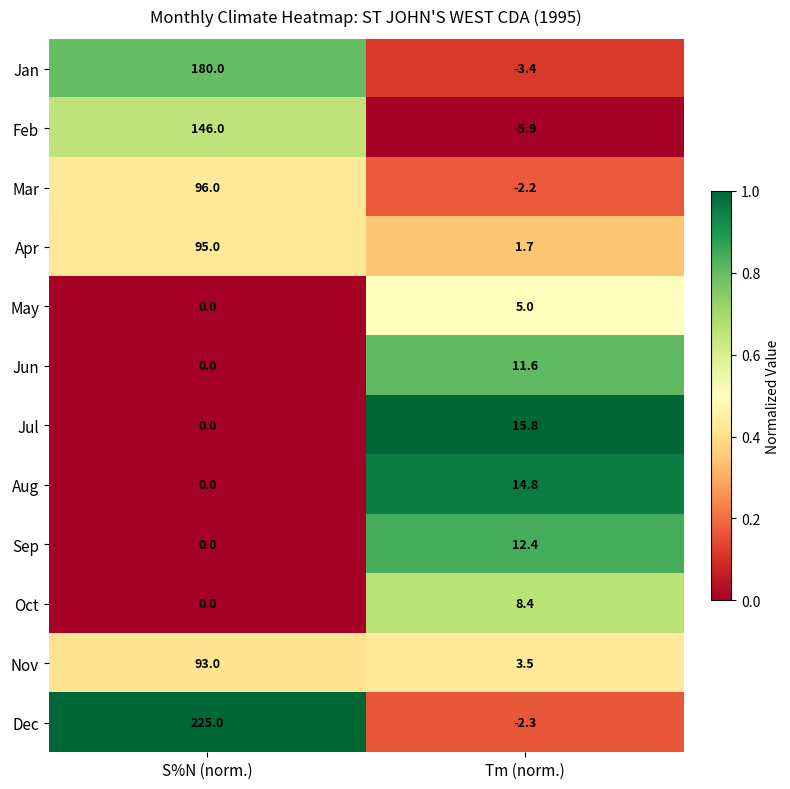

At which category is the sum across all series the highest?

S%N (norm.)